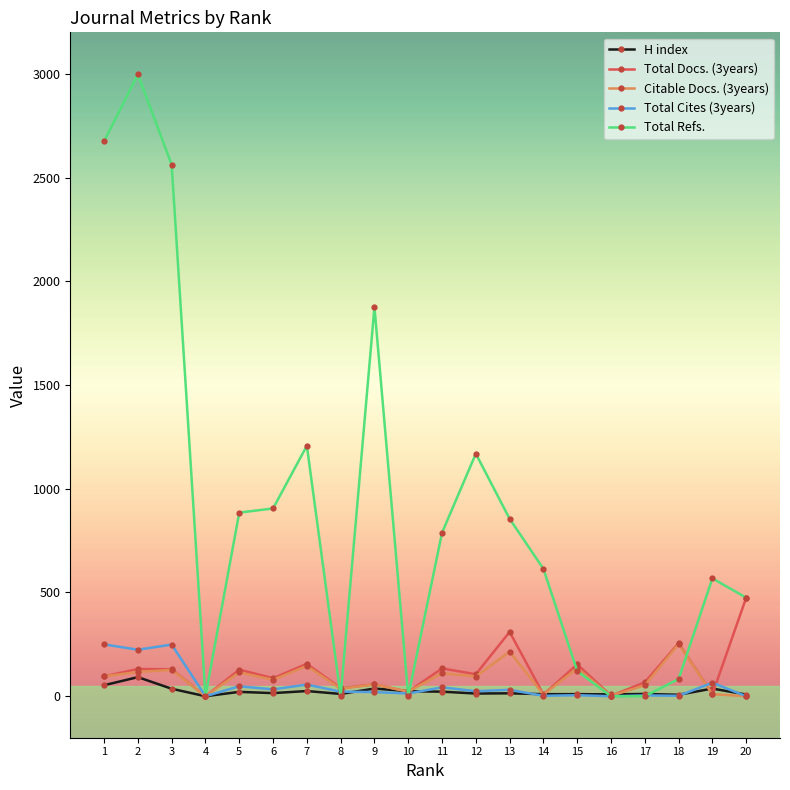

What is the difference between the second highest and minimum values in the H index series?

53